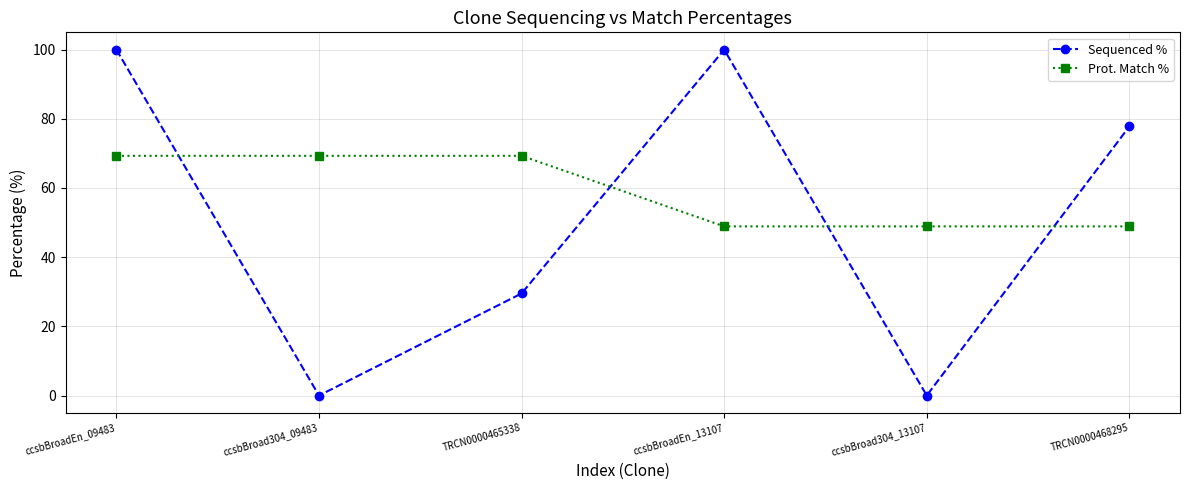

Which series has the largest total across all categories?

Prot. Match %